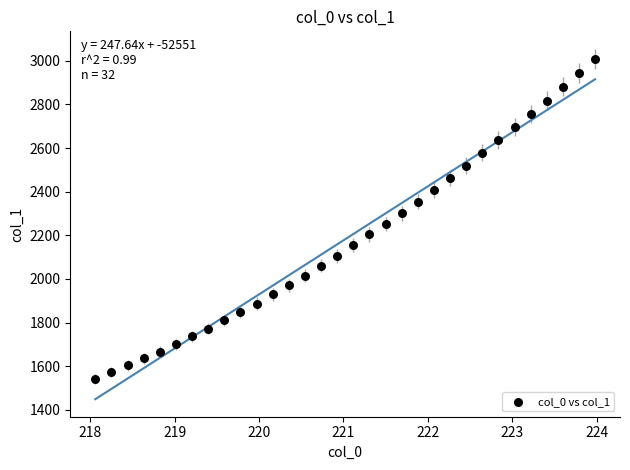

What is the range of Y values (max minus min)?

1466.6